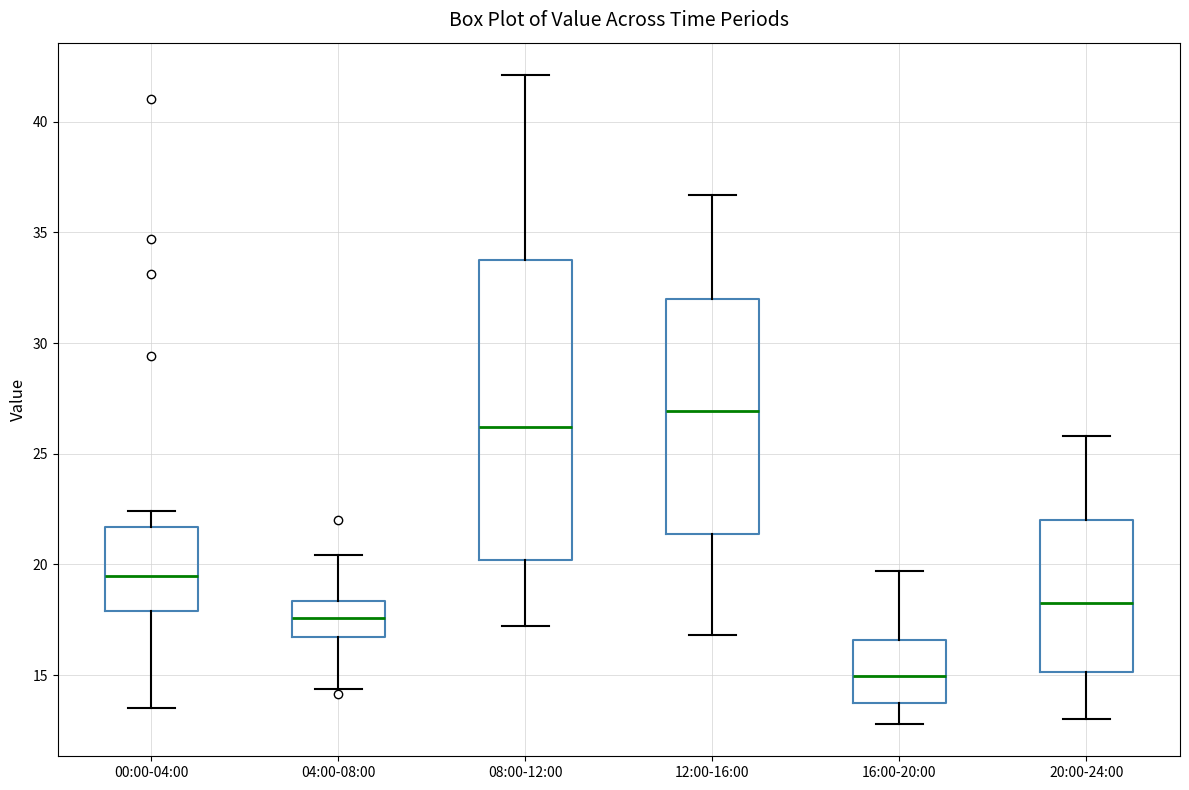

Comparing the boxes themselves (not the whiskers), which one is the tallest?

08:00-12:00